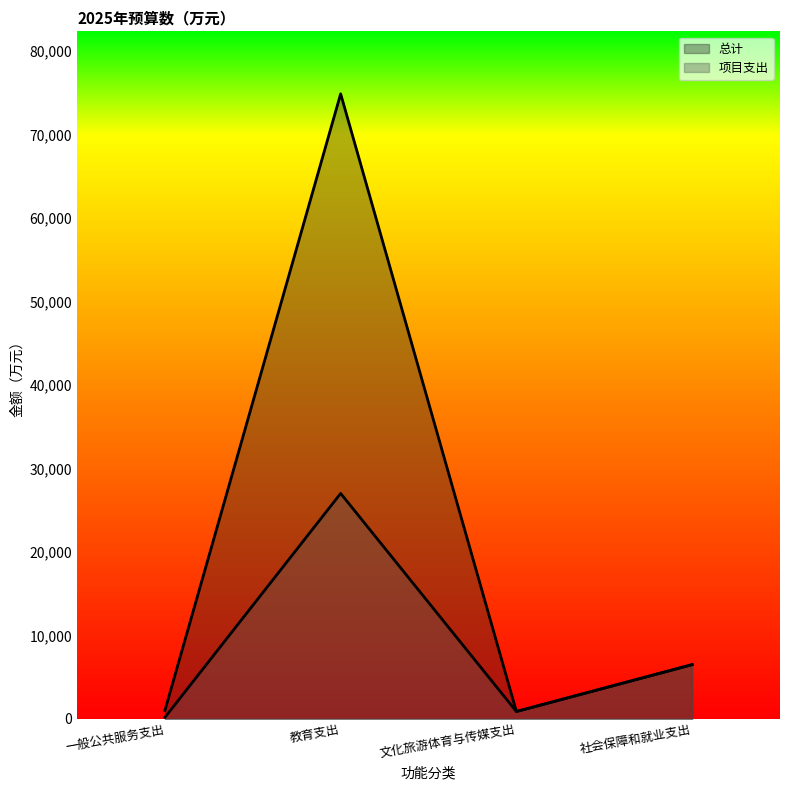

How many values in the 总计 series are below 6509?

2